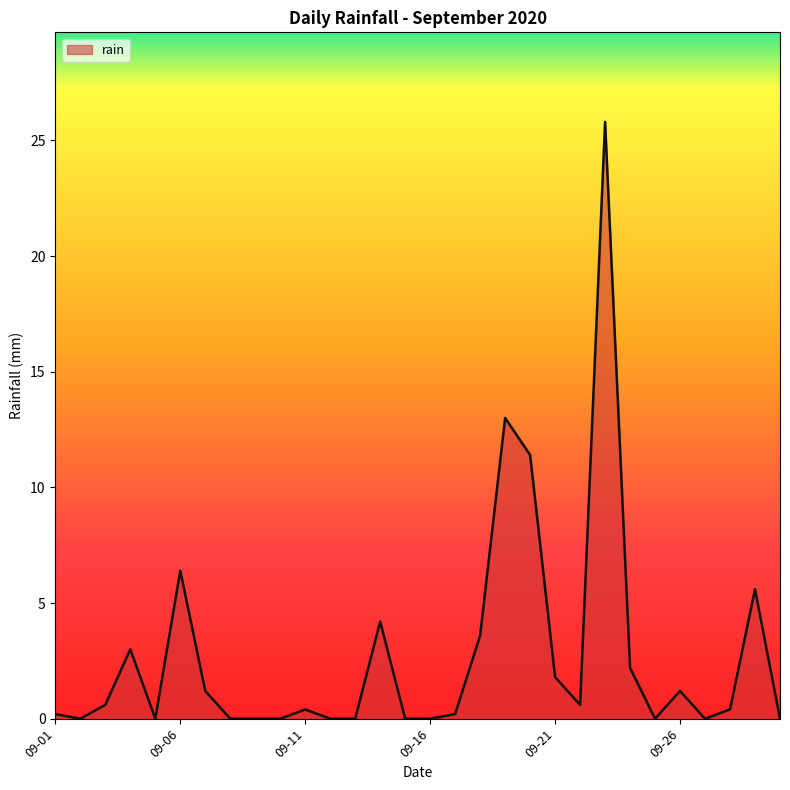

What is the maximum value shown in the chart?

25.8